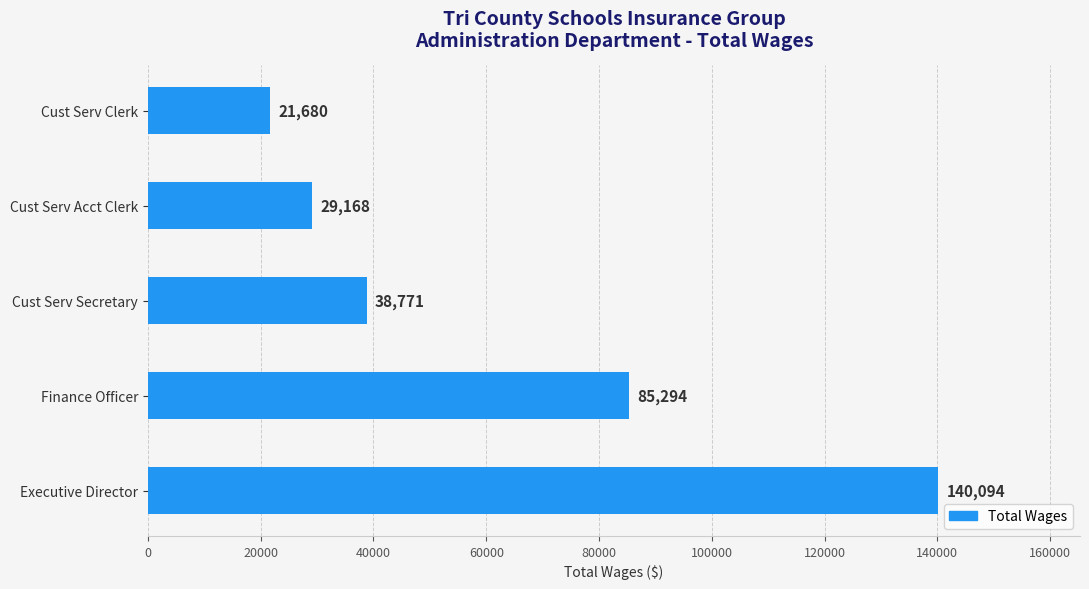

What is the change in value from Cust Serv Acct Clerk to Cust Serv Clerk?

-7488